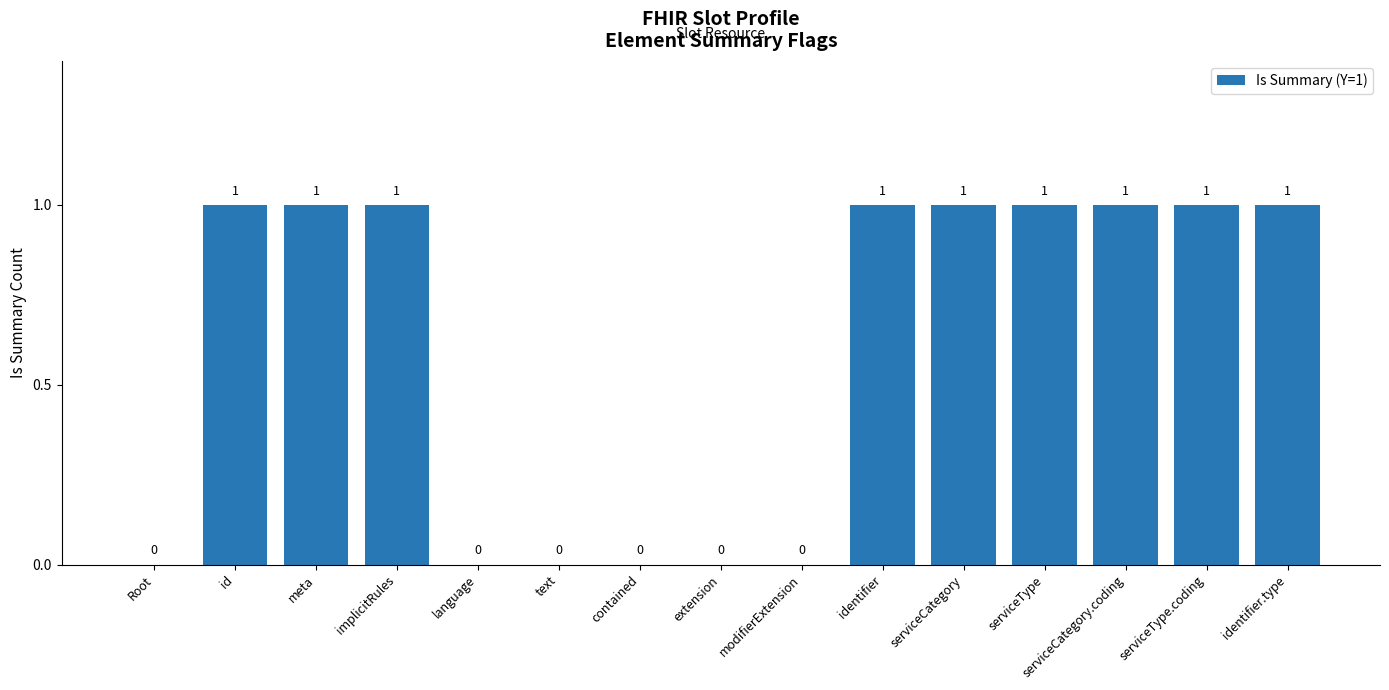

Approximately how many times larger is the value at id compared to serviceType?

1.0